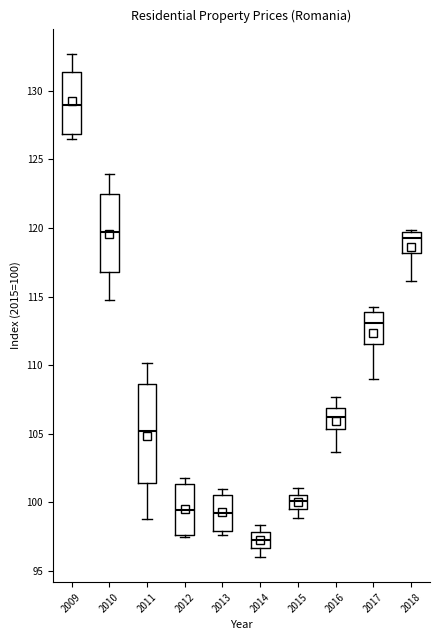

Which box has the lowest median line?

2014